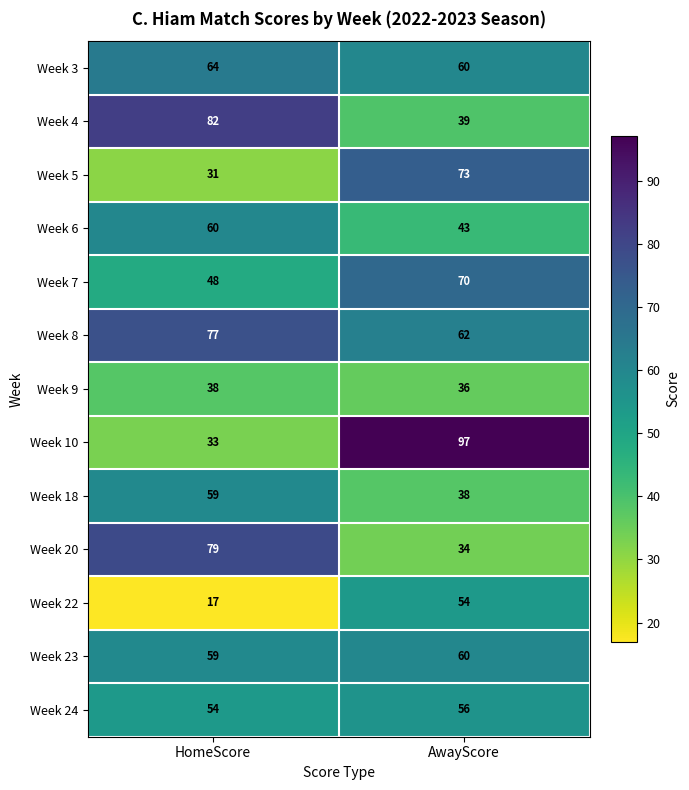

What is the approximate value of Week 8 at HomeScore, to the nearest 5?

75